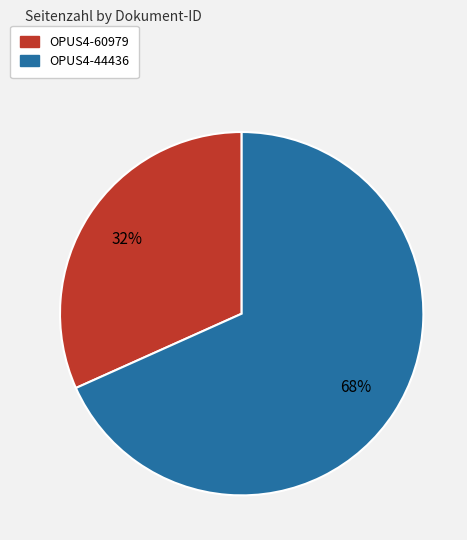

Do OPUS4-60979 and OPUS4-44436 together represent more than half of the pie?

Yes